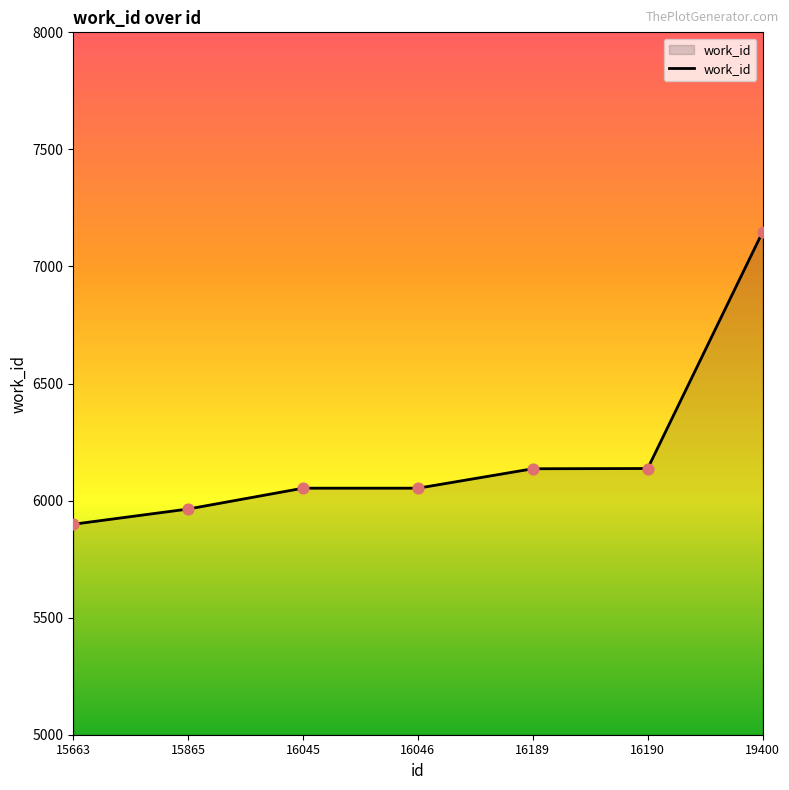

What is the ratio of the value at 19400 to the value at 16045?

1.2